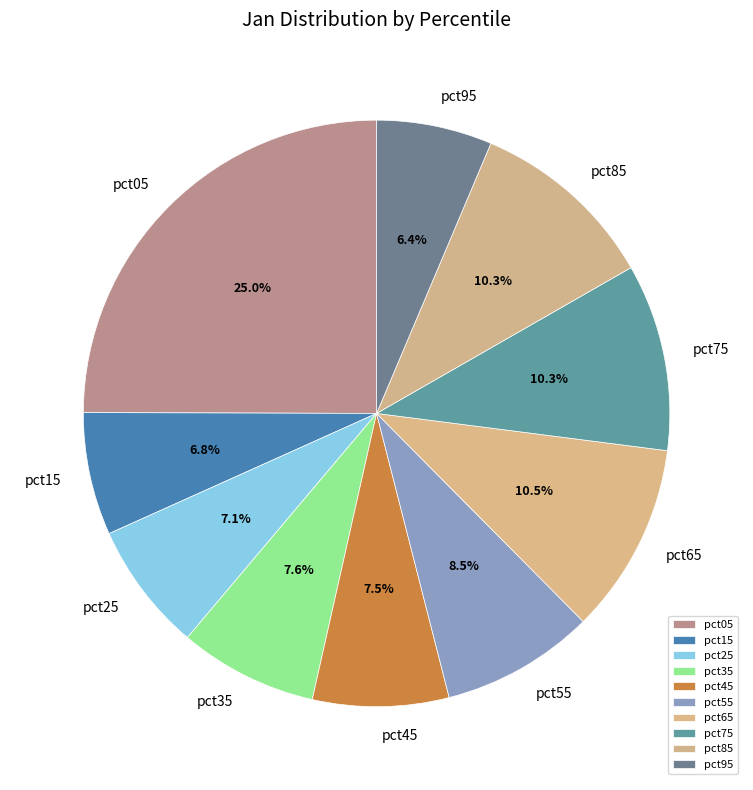

Do pct65 and pct75 together represent more than half of the pie?

No